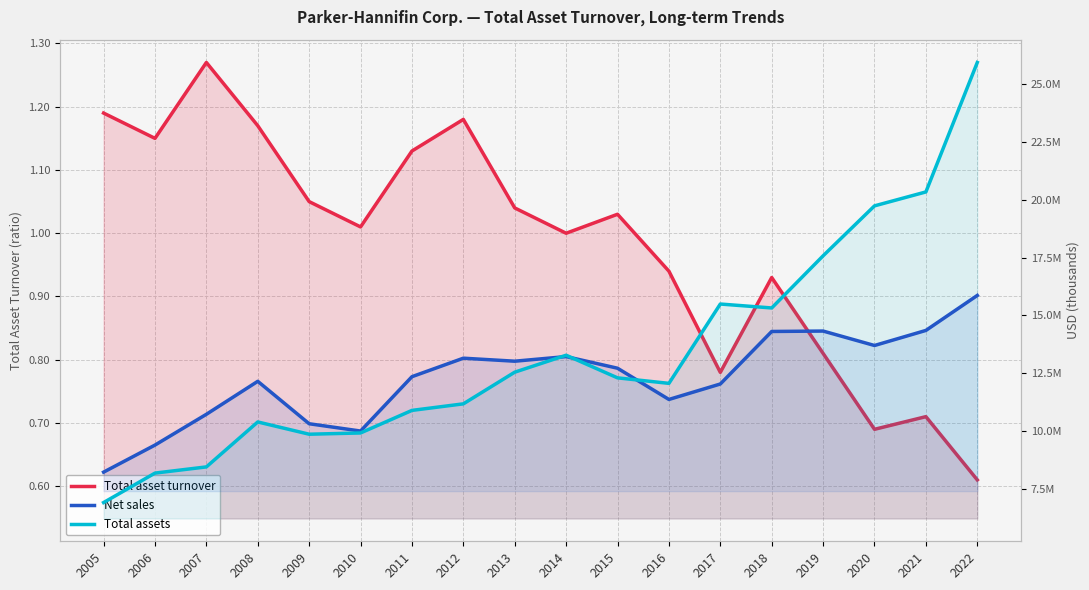

List the series in order of their peak value, lowest first.

Total asset turnover, Net sales, Total assets